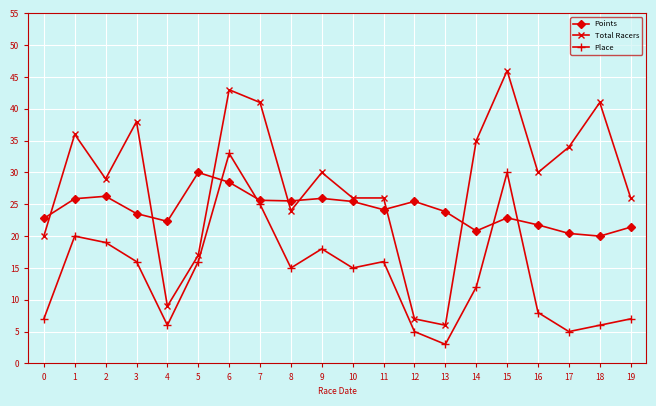

List the series in order of their peak value, highest first.

Total Racers, Place, Points